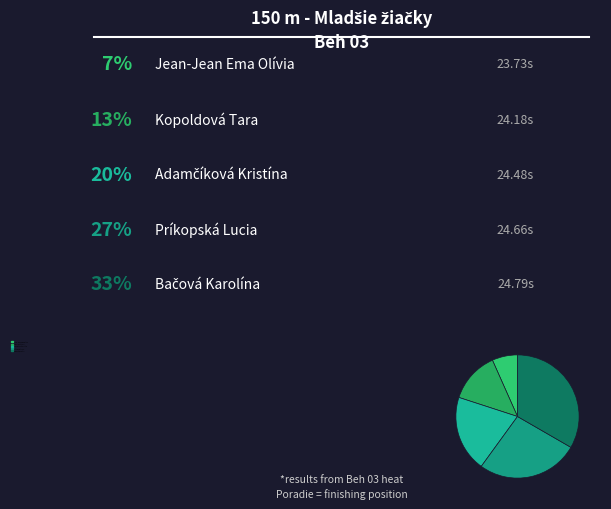

Count the number of slices in the pie.

5